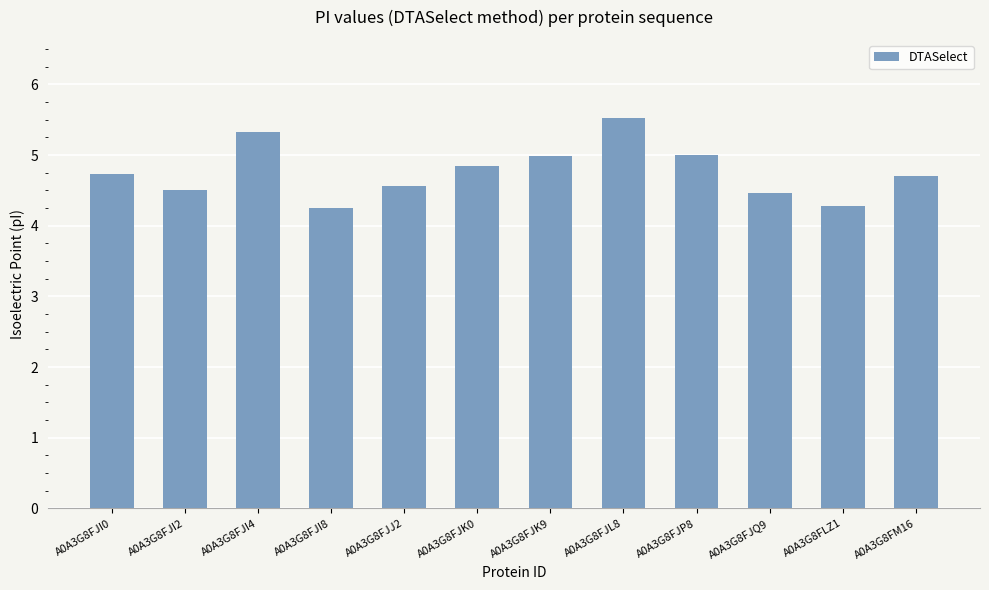

What is the average value?

4.8